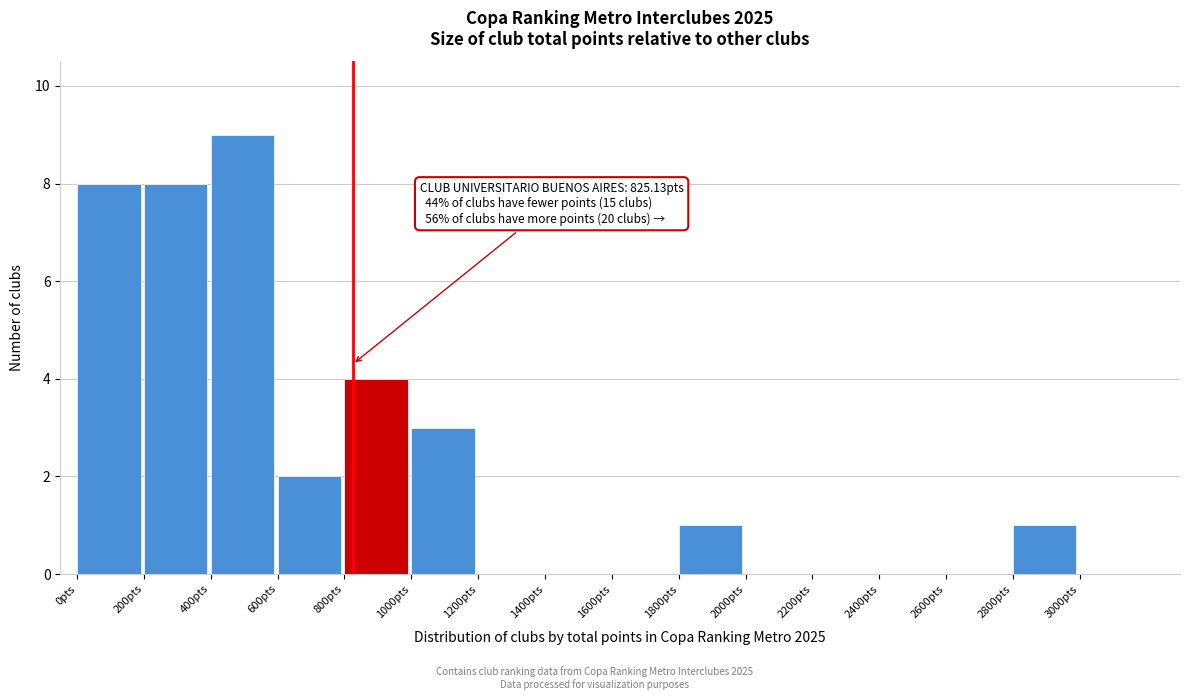

Which range on the x-axis has the tallest bar?

400 to 600